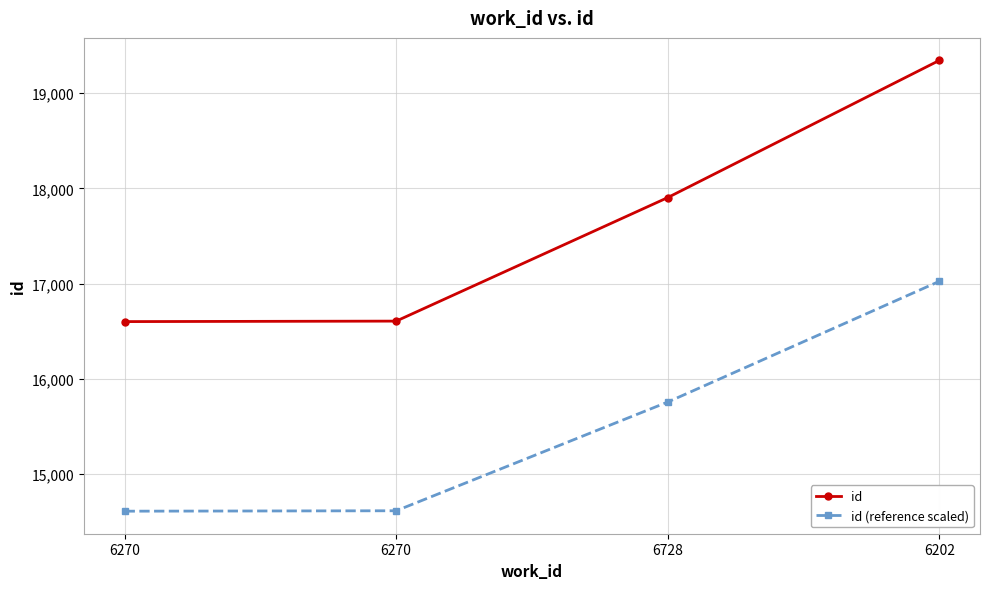

What are all the series names shown in the legend?

id, id (reference scaled)